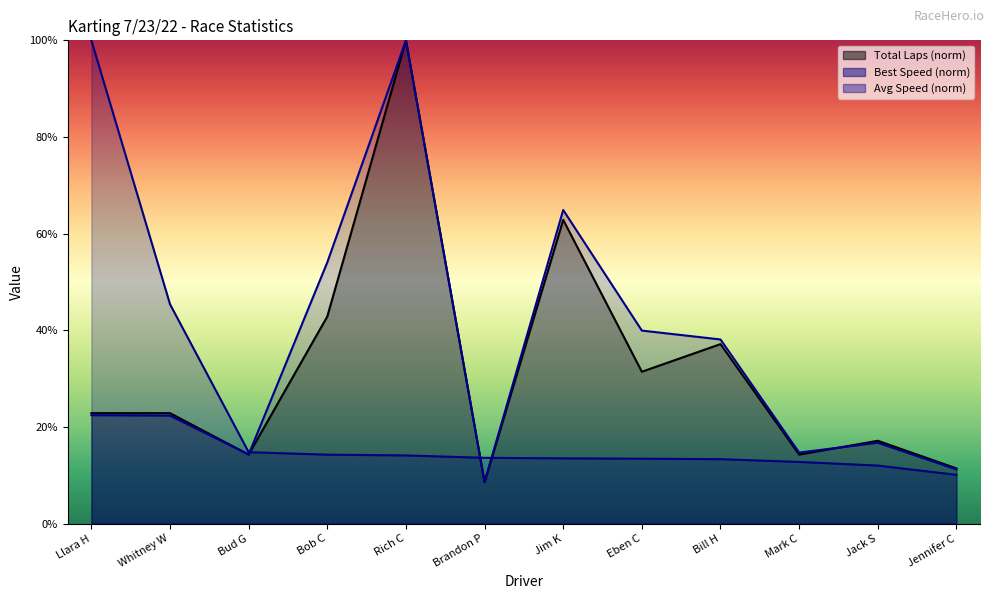

True or false: Total Laps and Best Speed cross at least once.

True